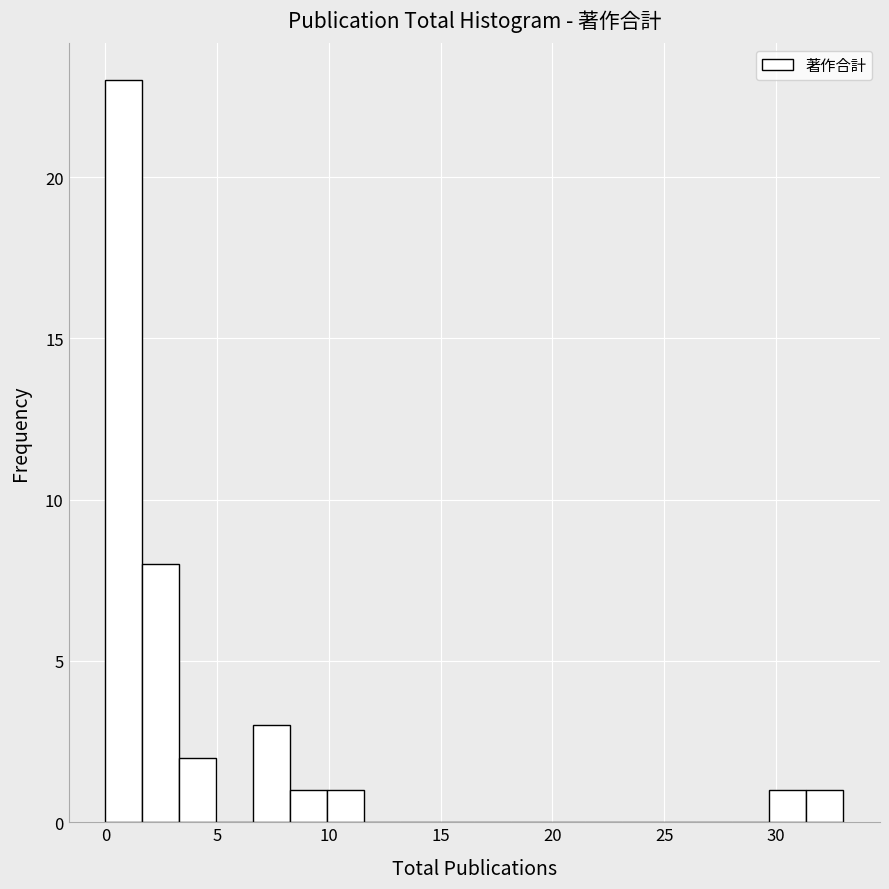

Around what value on the x-axis is the tallest bar? Give the approximate position of its centre, as read against the axis.

1.0